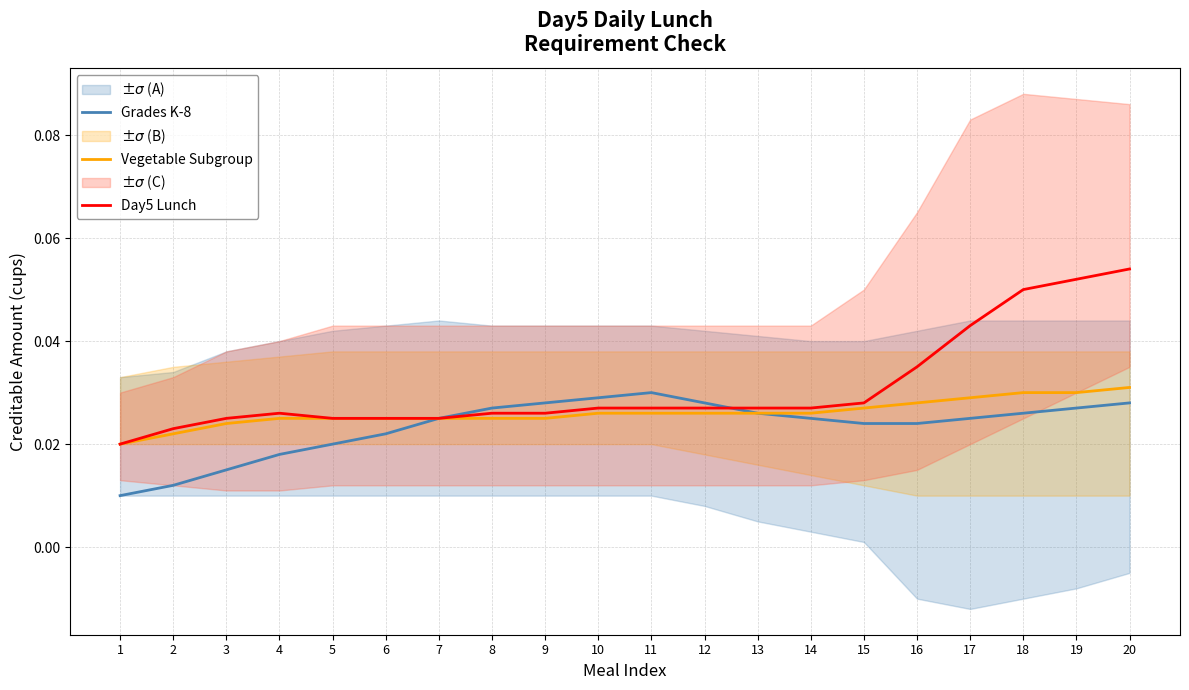

How many interior local peaks does the Grades K-8 series have?

1